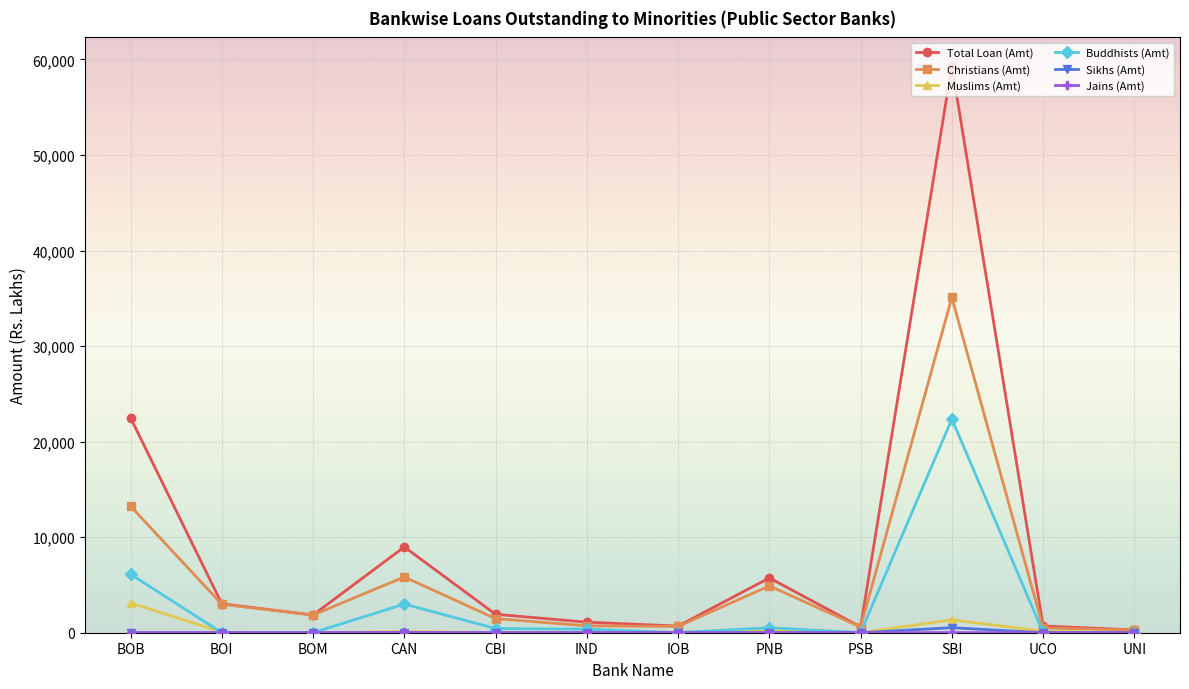

What is the total value across all series at PNB?

11472.0